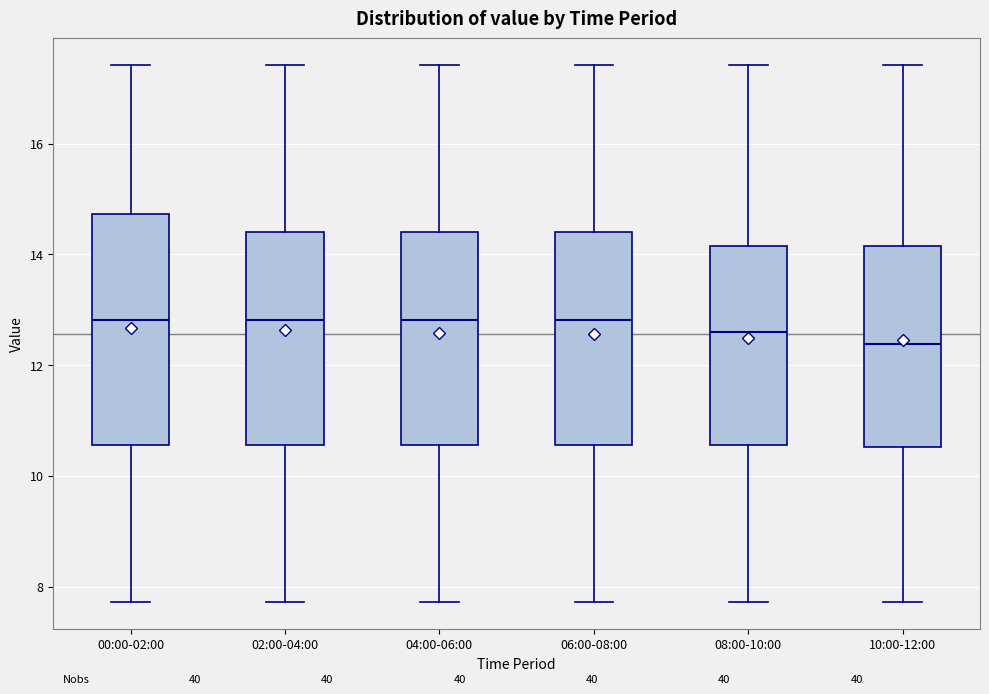

Which box's median line is the lowest?

10:00-12:00